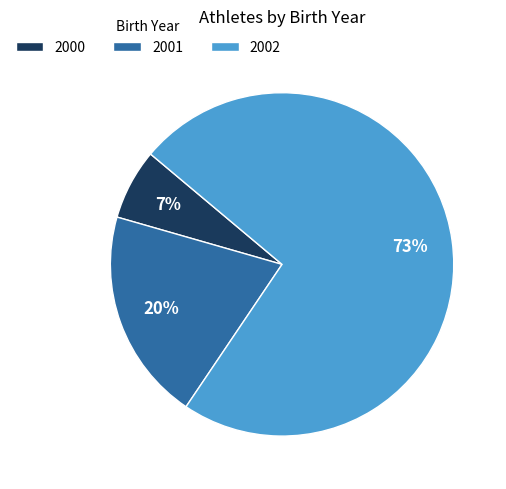

Is there a majority slice in this chart?

Yes